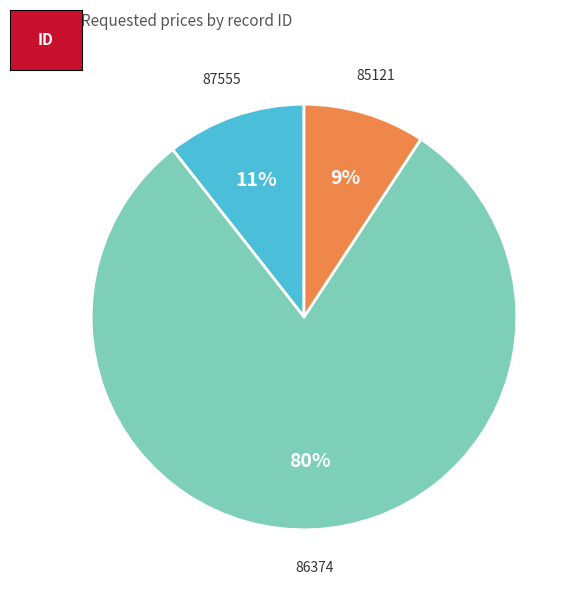

Is there a majority slice in this chart?

Yes